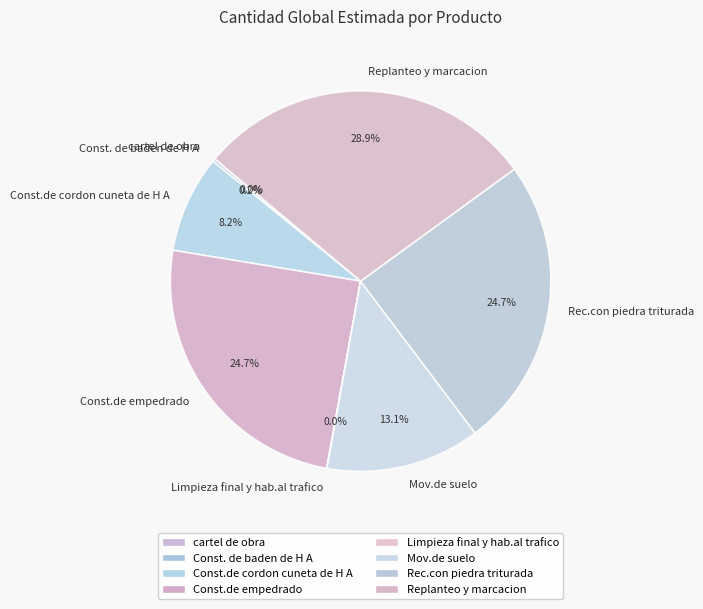

What is the ratio of the value at Replanteo y marcacion to the value at Const.de empedrado?

1.2